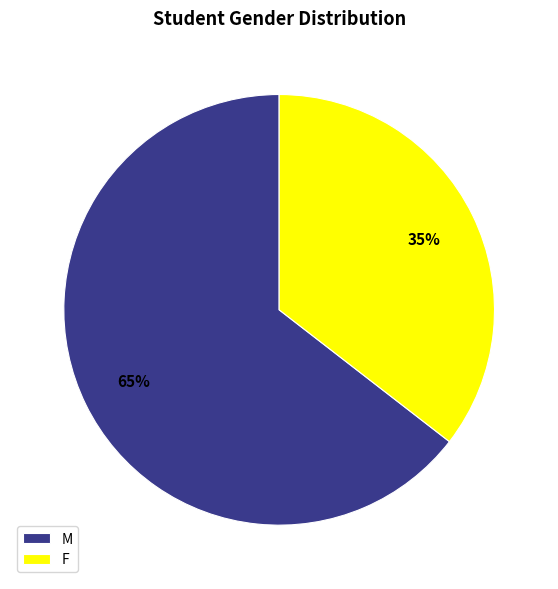

Rank the categories by value from highest to lowest.

M, F